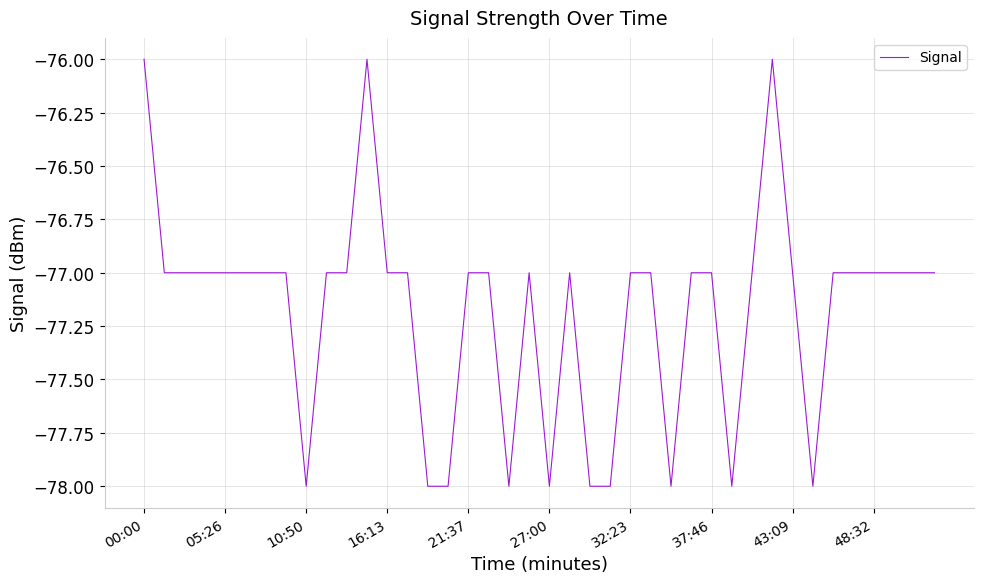

What is the maximum value shown in the chart?

-76